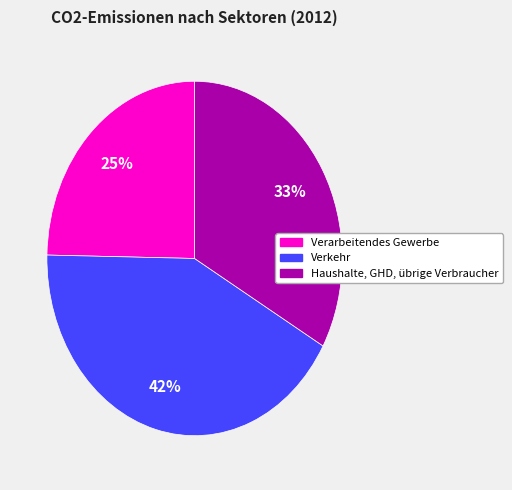

Is there any slice that represents more than half of the pie?

No